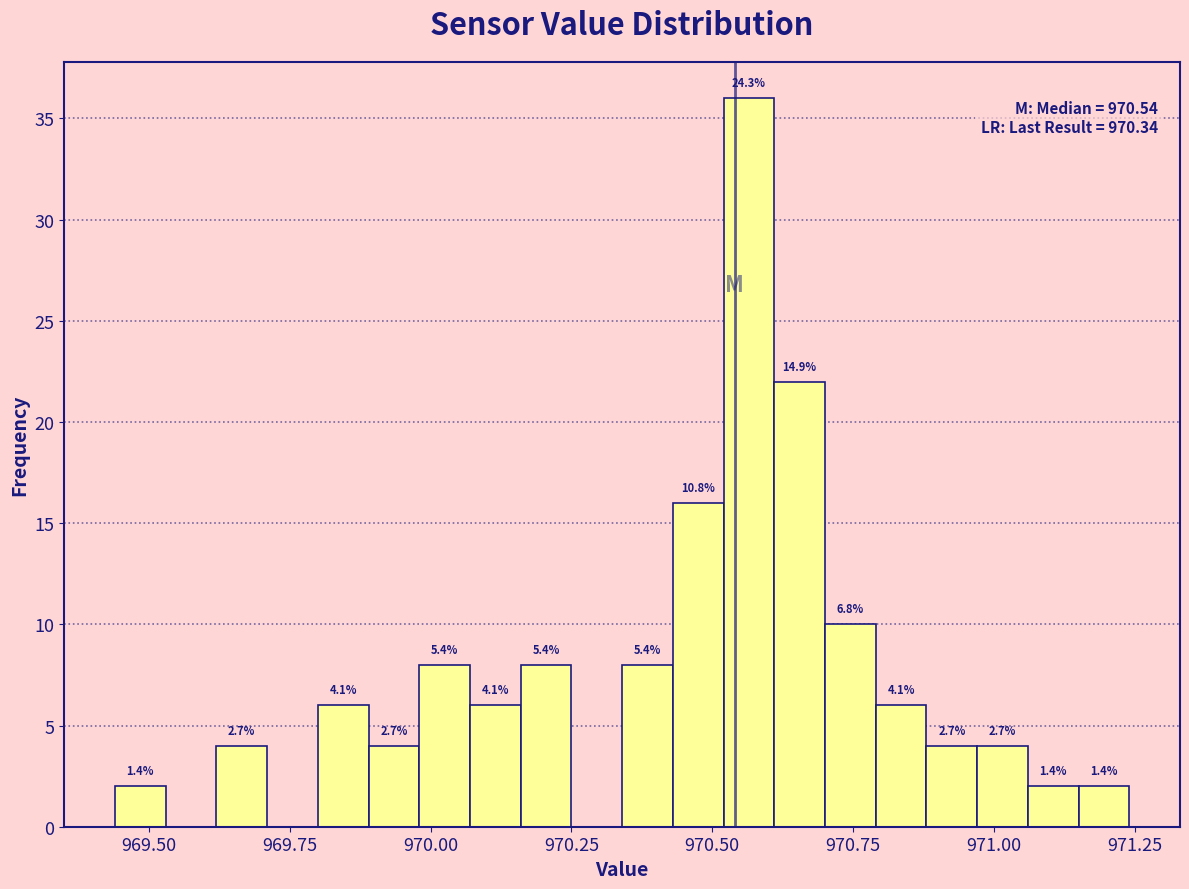

Read against the x-axis, roughly where is the centre of the tallest bar?

970.55